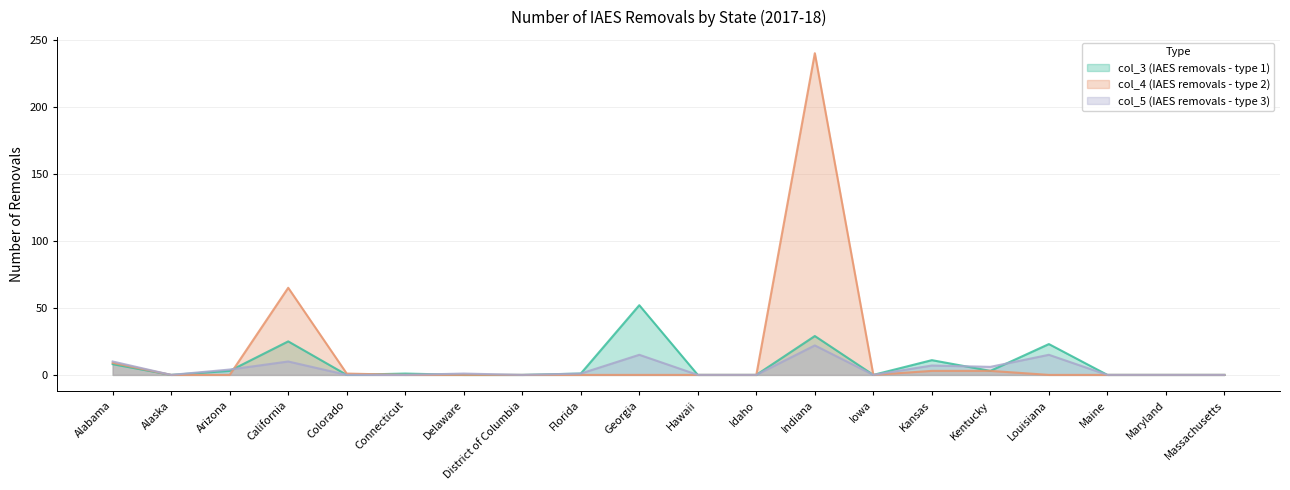

Is the value of col_4 (IAES removals - type 2) at Hawaii greater than the value of col_3 (IAES removals - type 1) at Arizona?

No